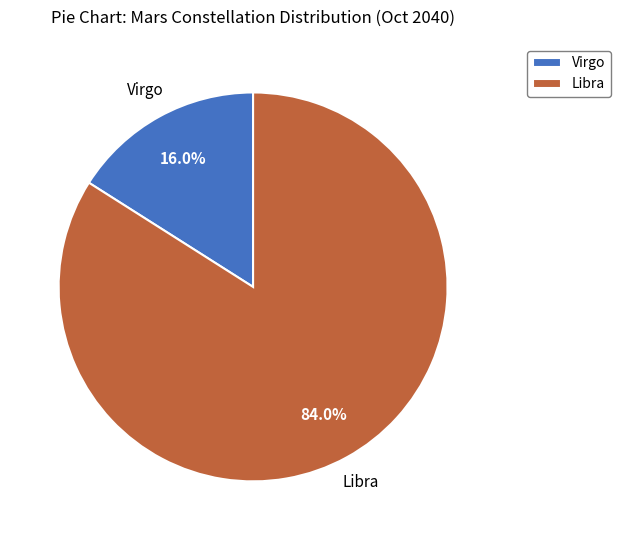

To the nearest percent, what percentage of the pie is Virgo?

16%